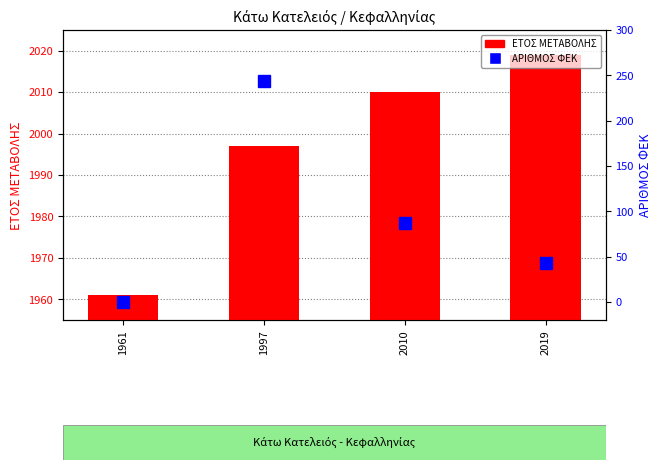

At which label does ΑΡΙΘΜΟΣ ΦΕΚ reach its peak?

1997